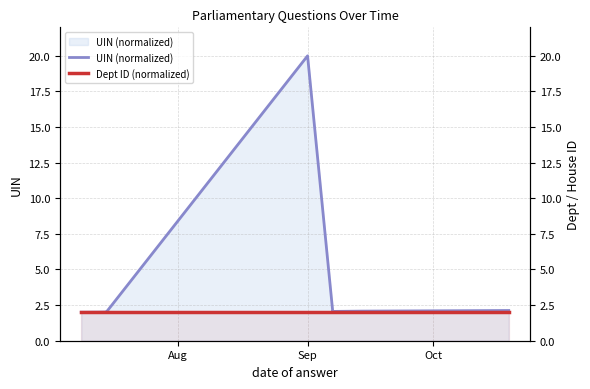

Rank the series by their maximum value, from highest to lowest.

UIN (normalized), Dept ID (normalized)